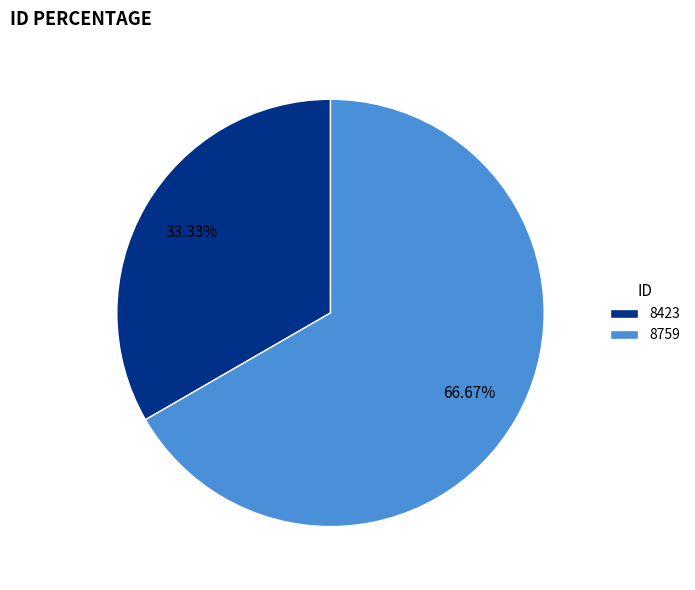

Rank the categories by value from highest to lowest.

8759, 8423